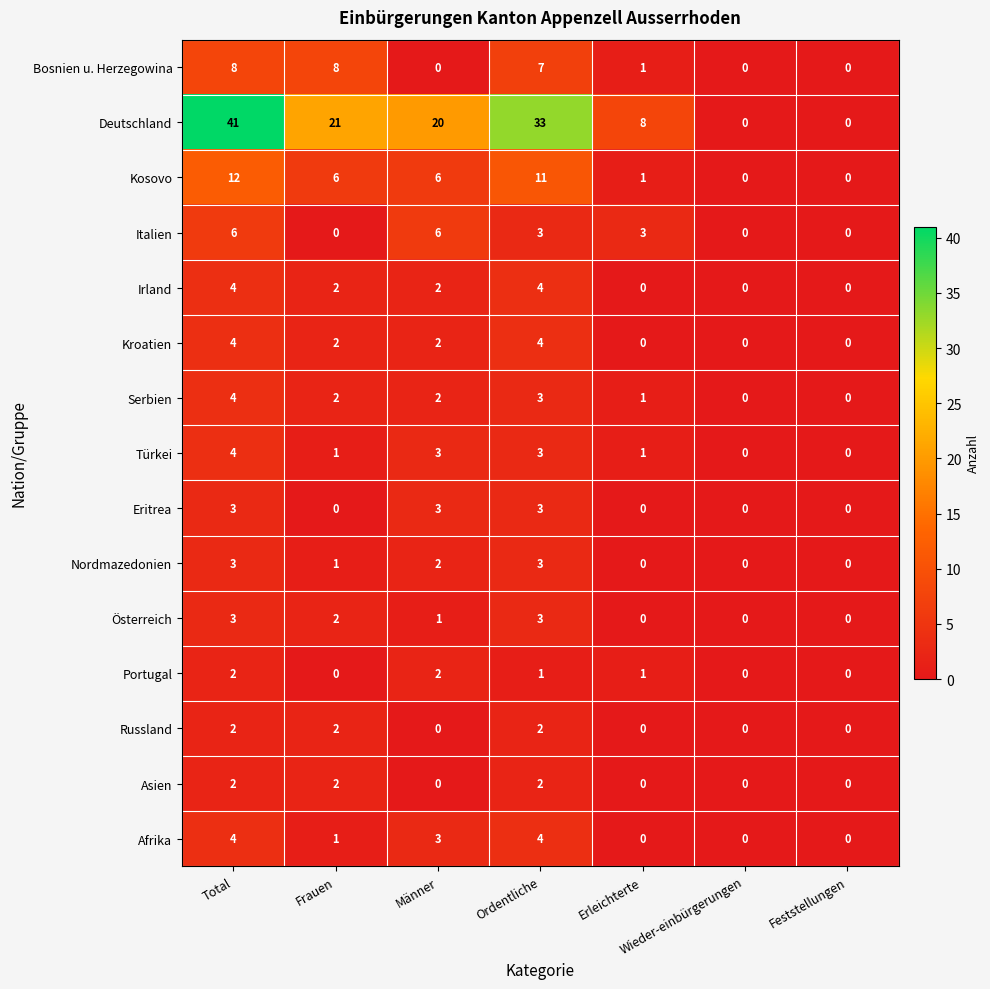

Is it true that Russland equals 1 at Feststellungen?

False